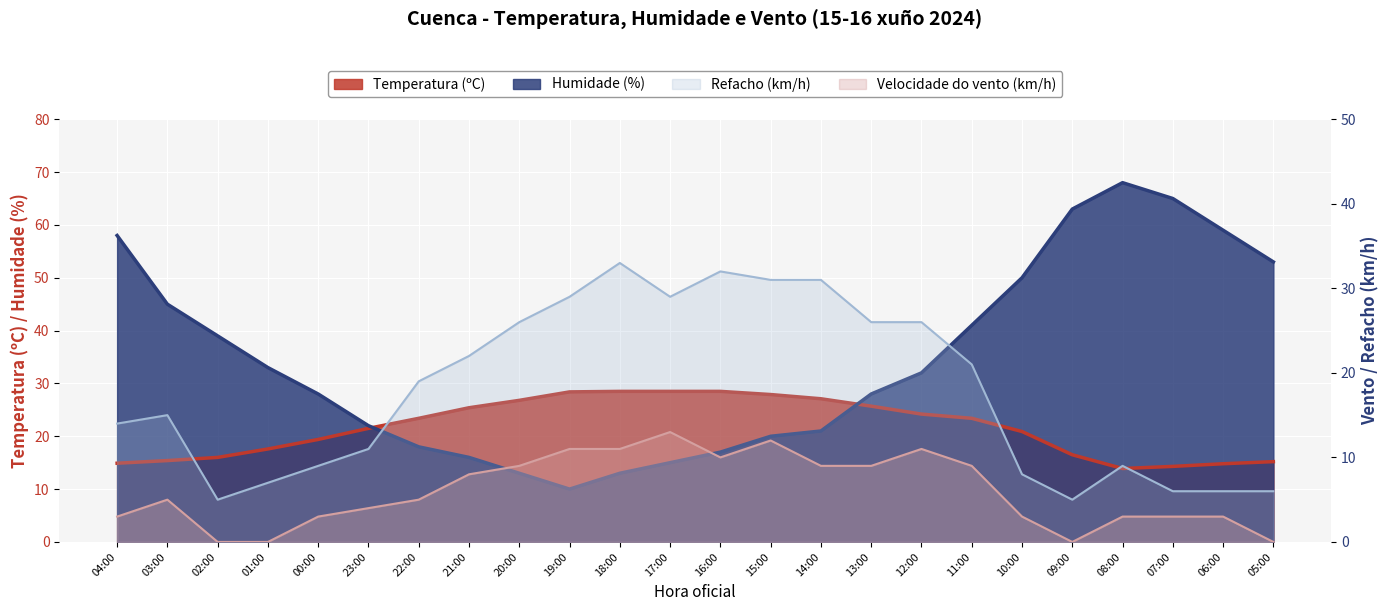

What is the sum of all Refacho (km/h) values?

426.0